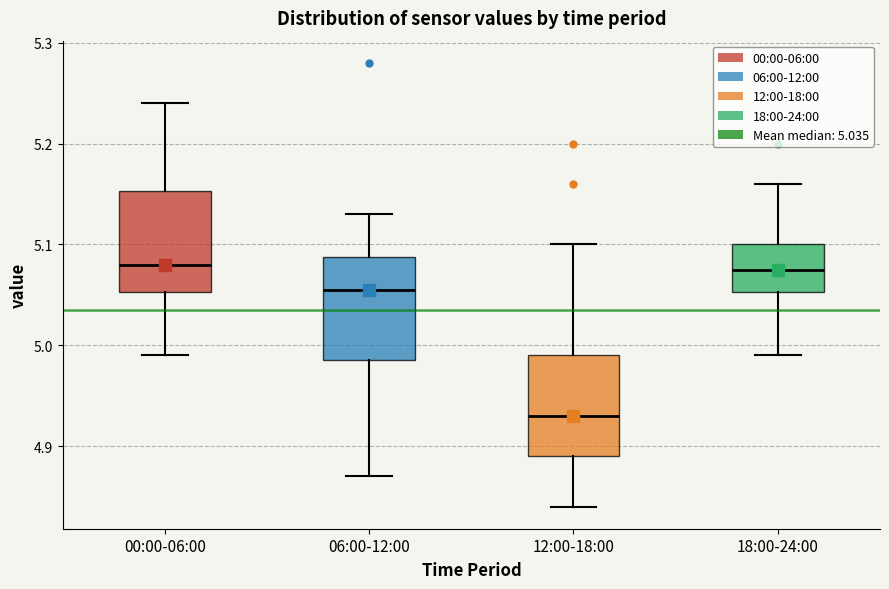

Reading left to right, transcribe this box plot: for each box, give where its median line is, the range the box spans, and where its two whiskers end, as read against the y-axis. The values are not printed on the chart, so give them approximately, as read against the axis.

00:00-06:00: median 5.08, box 5.05 to 5.15, whiskers 4.99 to 5.24
06:00-12:00: median 5.06, box 4.99 to 5.09, whiskers 4.87 to 5.13
12:00-18:00: median 4.93, box 4.89 to 4.99, whiskers 4.84 to 5.10
18:00-24:00: median 5.08, box 5.05 to 5.10, whiskers 4.99 to 5.16